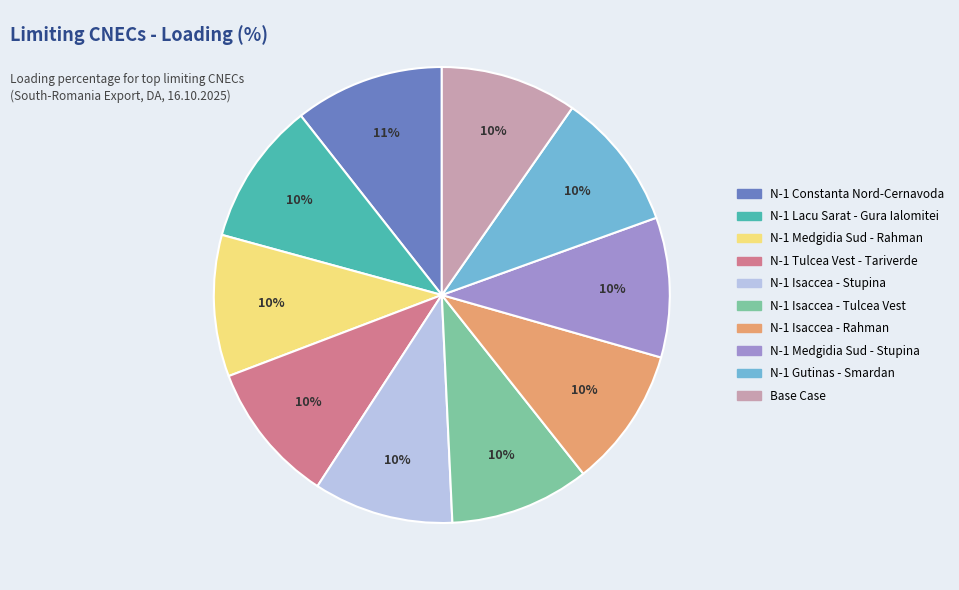

To the nearest percent, what is the difference between the largest and smallest slice percentages?

1%